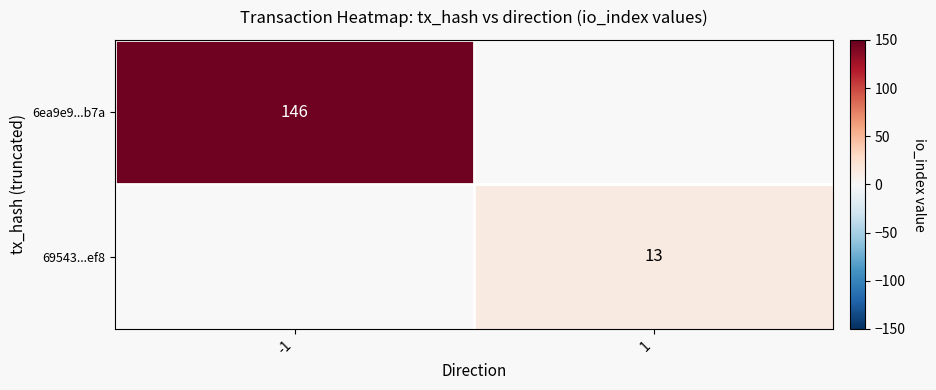

How many positive values does the 6ea9e9...b7a series have?

1